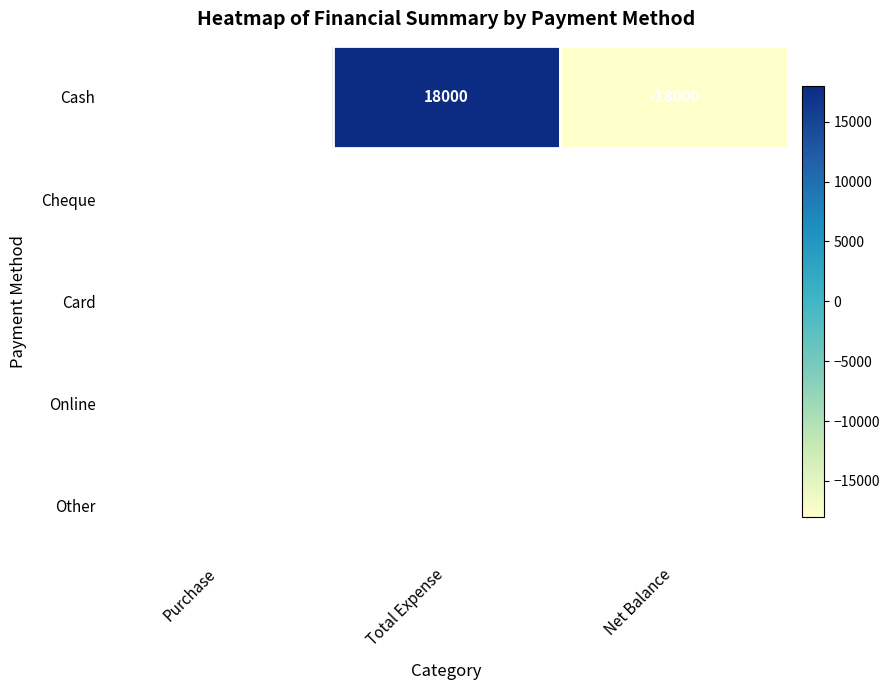

Which series has the largest range (max minus min)?

Cash